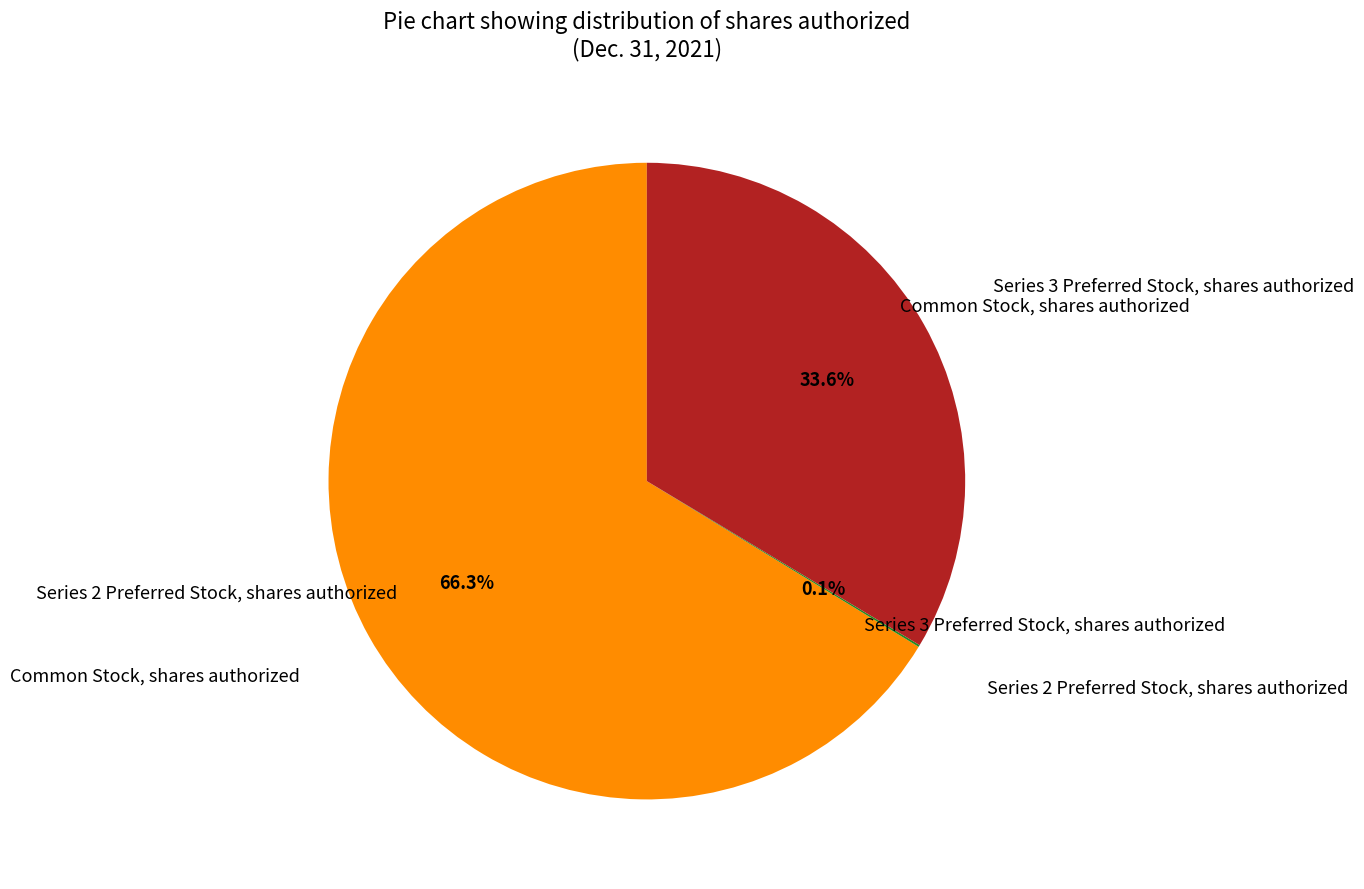

Is there any slice that represents more than half of the pie?

Yes